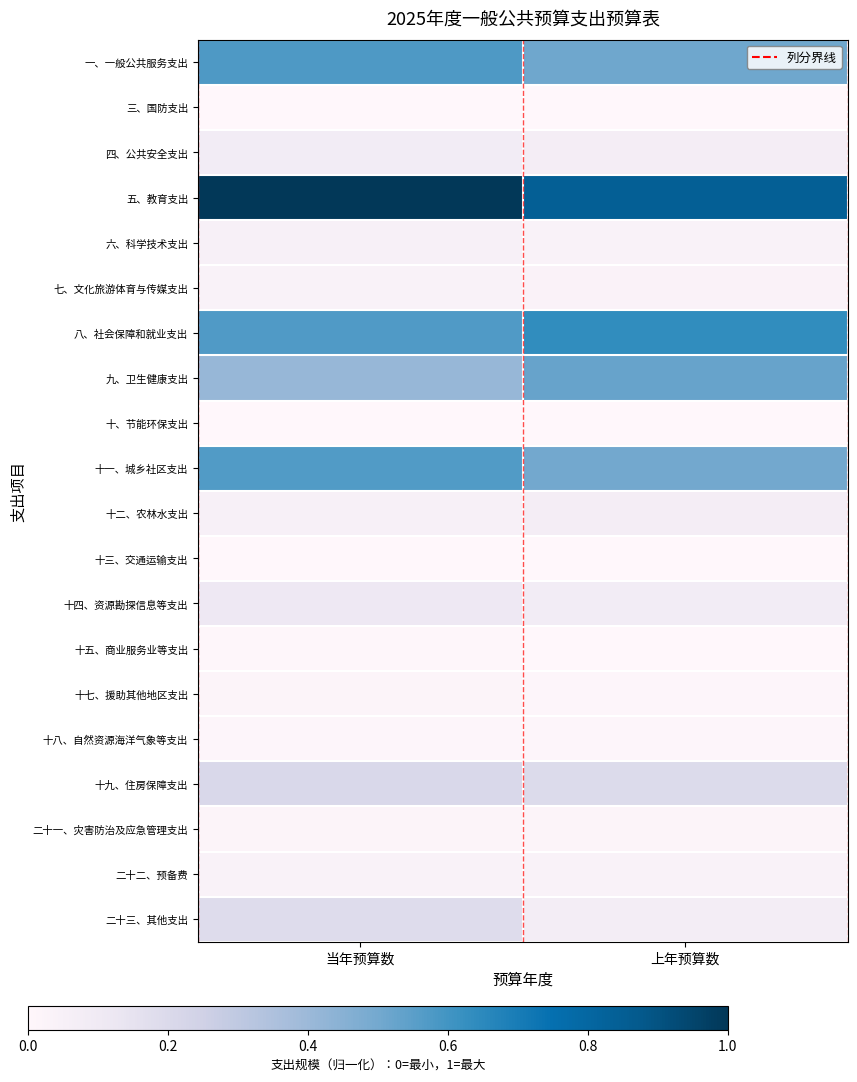

Rank the series at 上年预算数 from lowest to highest value.

三、国防支出, 十三、交通运输支出, 十、节能环保支出, 十五、商业服务业等支出, 十七、援助其他地区支出, 十八、自然资源海洋气象等支出, 二十一、灾害防治及应急管理支出, 七、文化旅游体育与传媒支出, 六、科学技术支出, 二十二、预备费, 十二、农林水支出, 四、公共安全支出, 二十三、其他支出, 十四、资源勘探信息等支出, 十九、住房保障支出, 十一、城乡社区支出, 一、一般公共服务支出, 九、卫生健康支出, 八、社会保障和就业支出, 五、教育支出